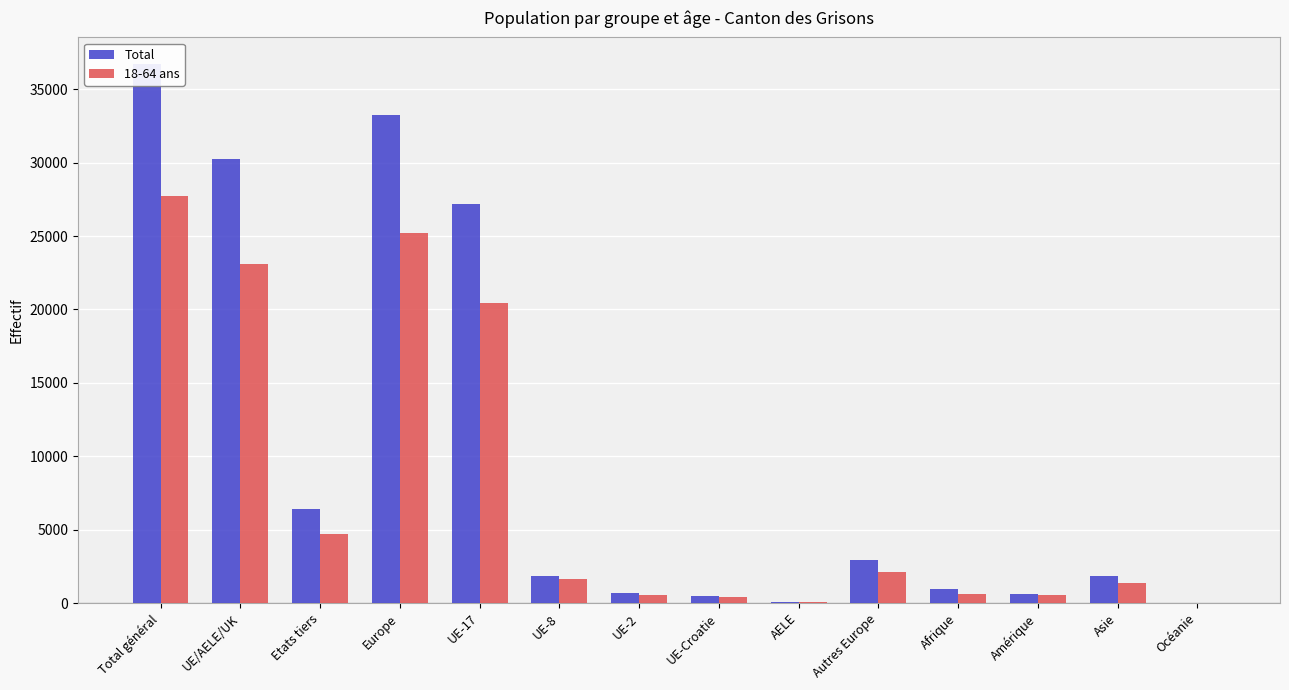

At which category is the sum across all series the highest?

Total général